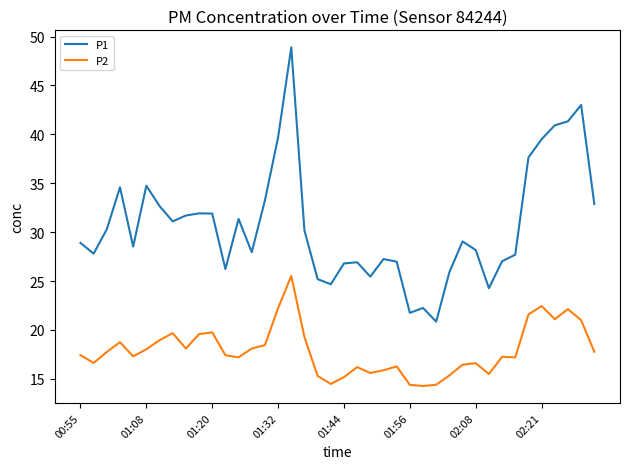

Which series has the largest total across all categories?

P1